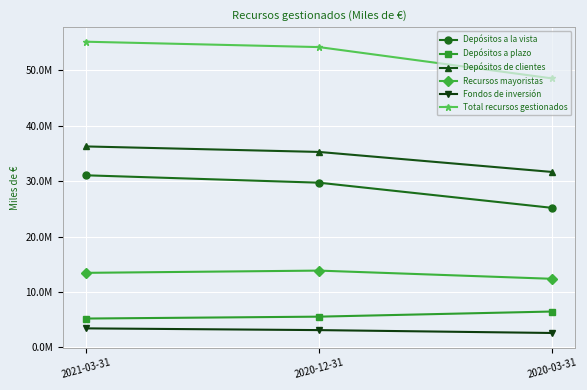

Which series changed the most between 2021-03-31 and 2020-03-31?

Total recursos gestionados